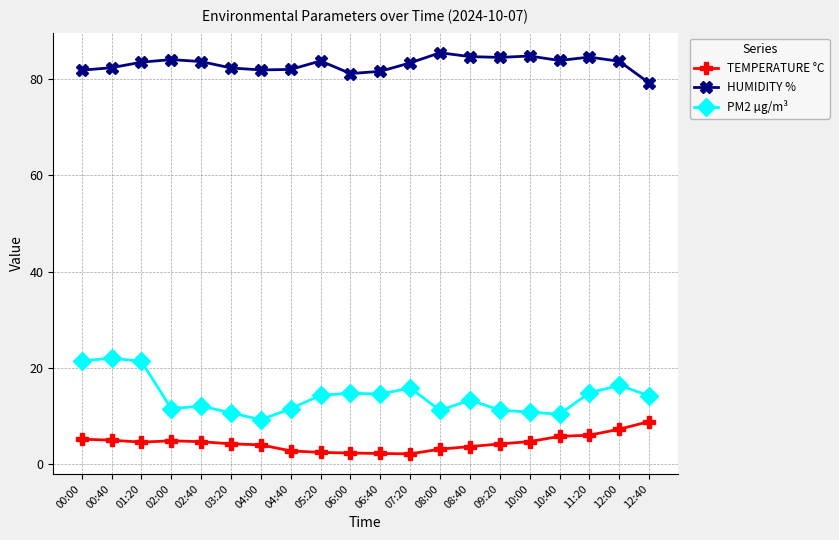

At how many categories does at least one series exceed 4?

20